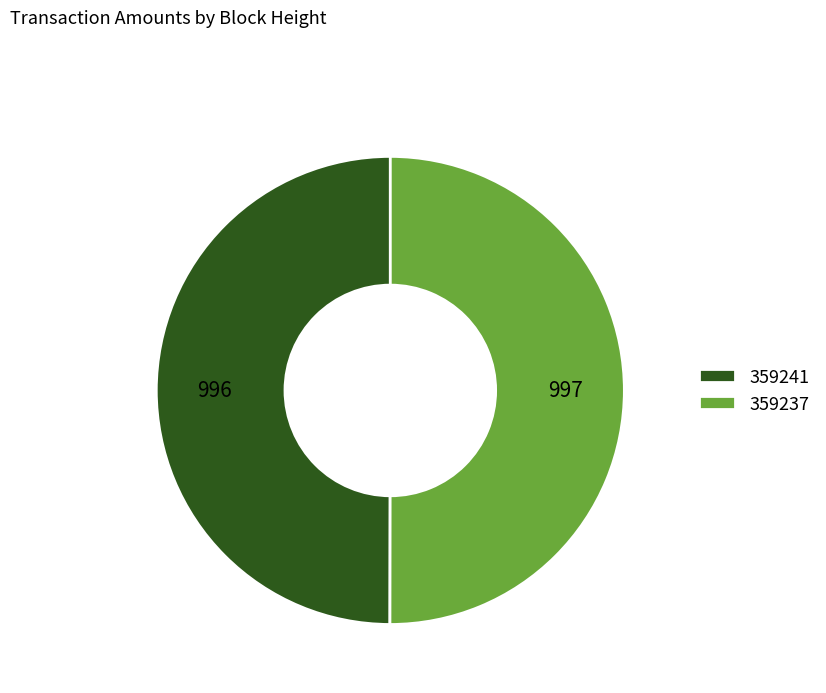

Is it true that 359241 is 50% of the pie?

True